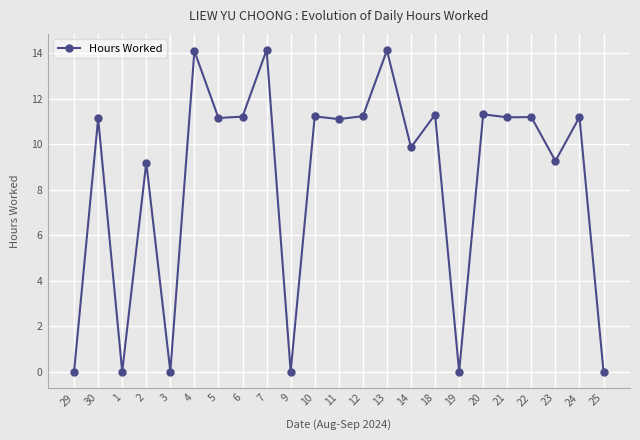

What is the value of the 2nd point from the left?

11.1